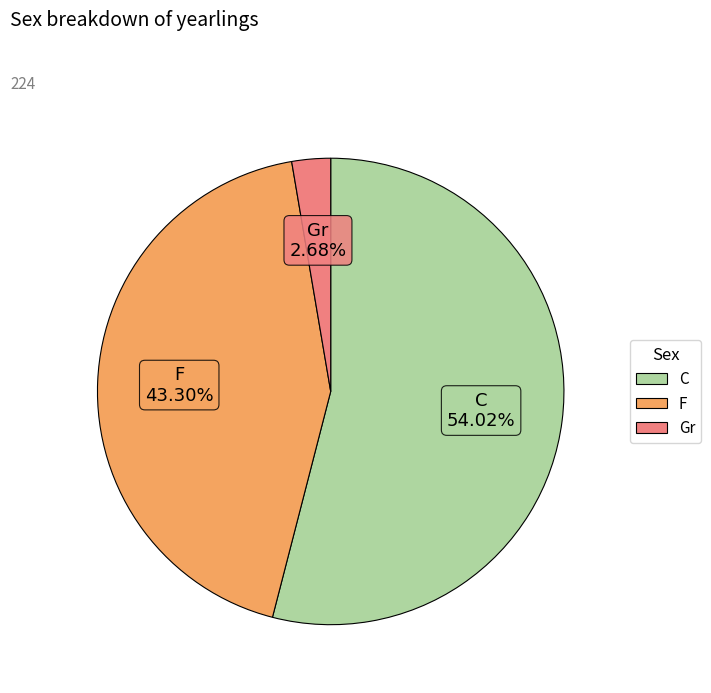

Between C and Gr, which is larger?

C